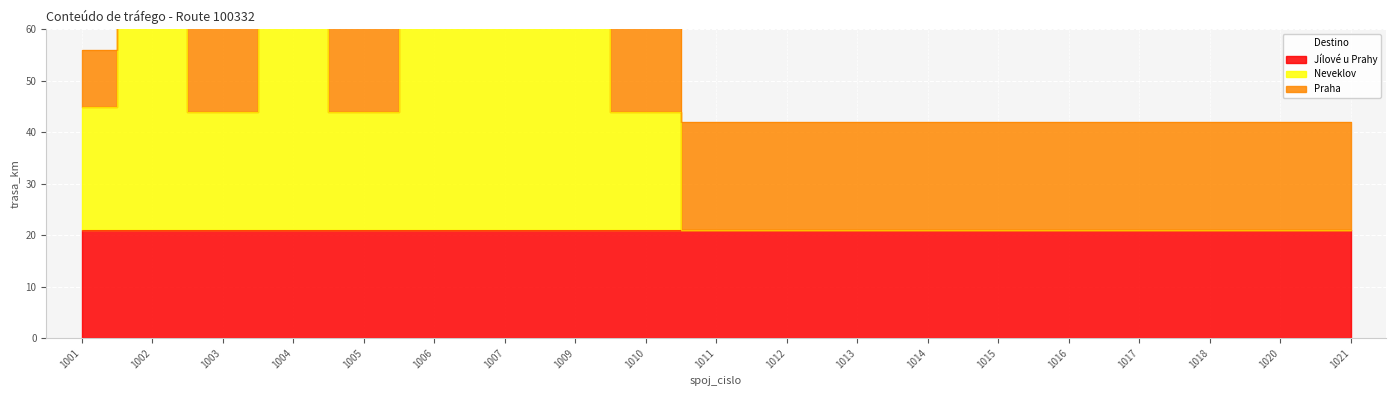

Reading right to left, transcribe all the data shown in this chart.

Jílové u Prahy: 1021=21	1020=21	1018=21	1017=21	1016=21	1015=21	1014=21	1013=21	1012=21	1011=21	1010=21	1009=21	1007=21	1006=21	1005=21	1004=21	1003=21	1002=21	1001=21
Neveklov: 1021=0	1020=0	1018=0	1017=0	1016=0	1015=0	1014=0	1013=0	1012=0	1011=0	1010=23	1009=45	1007=45	1006=45	1005=23	1004=45	1003=23	1002=45	1001=24
Praha: 1021=21	1020=21	1018=21	1017=21	1016=21	1015=21	1014=21	1013=21	1012=21	1011=21	1010=21	1009=21	1007=21	1006=21	1005=21	1004=21	1003=21	1002=21	1001=11